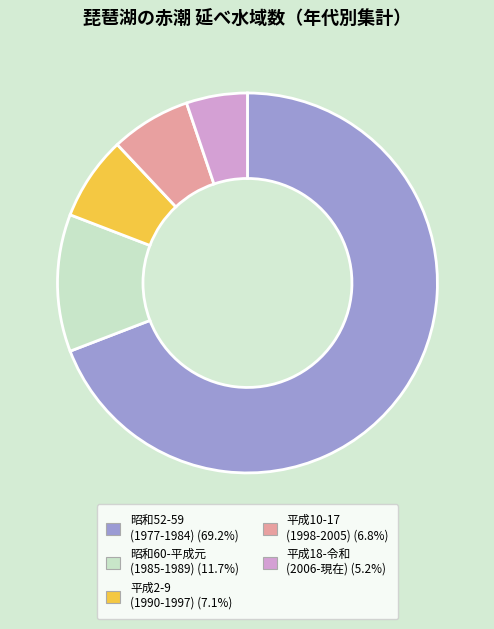

Is there a majority slice in this chart?

Yes